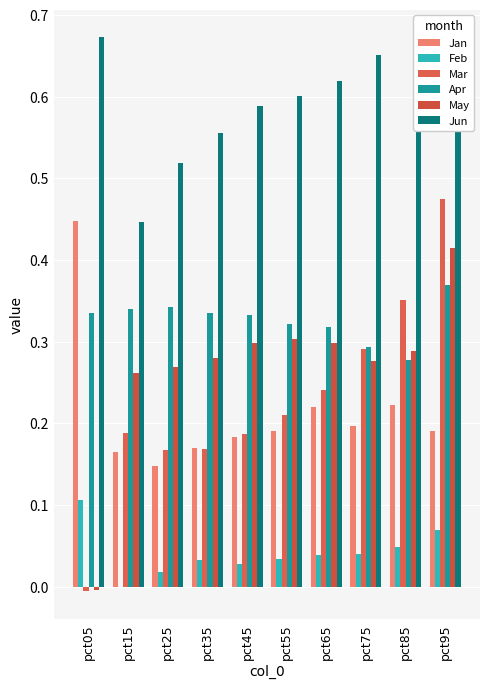

How many groups of bars are there?

10